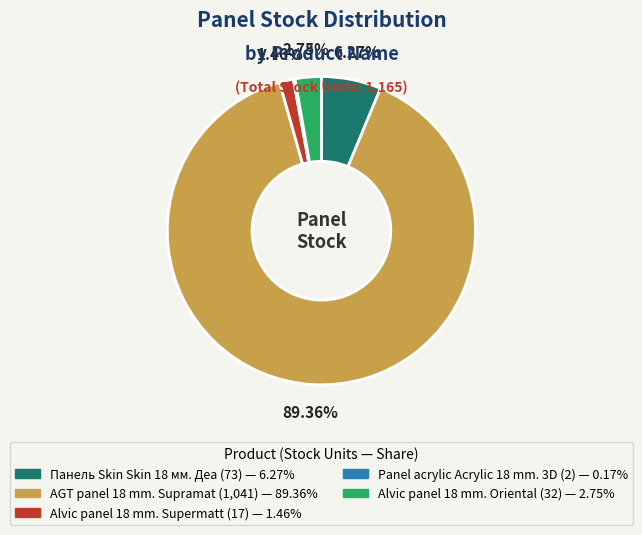

What is the ratio of the value at Alvic panel 18 mm. Oriental to the value at Панель Skin Skin 18 мм. Деа?

0.4